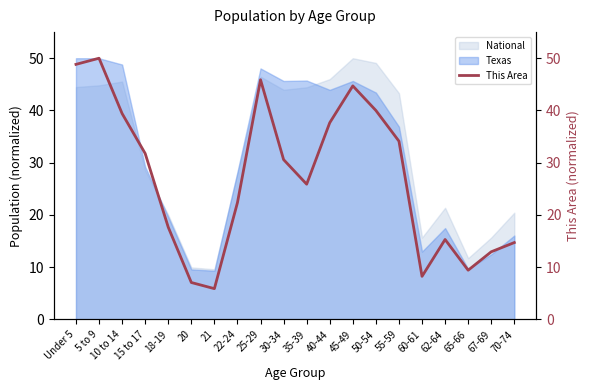

How many lines are shown in the chart?

1